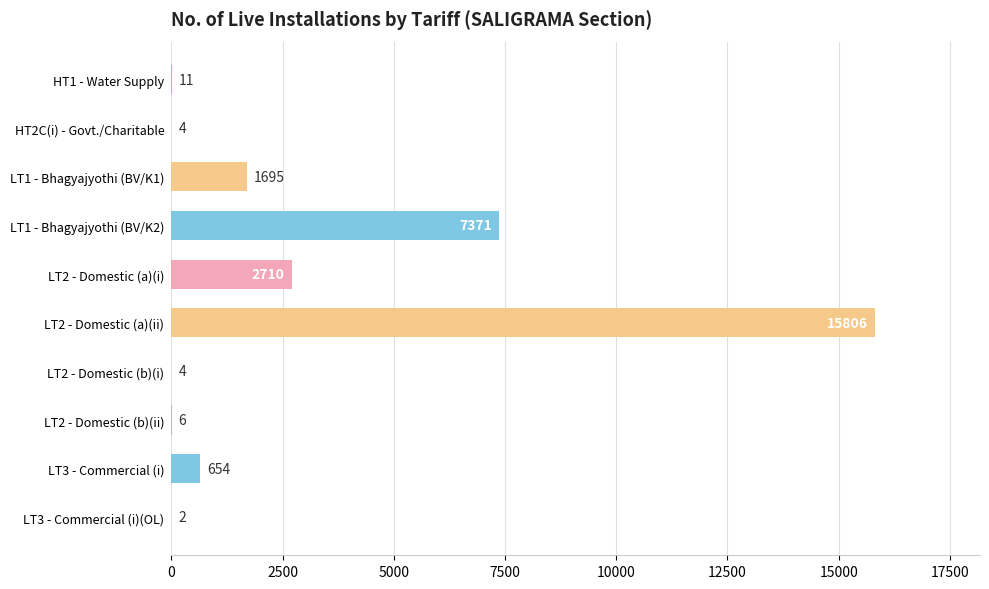

What is the sum of all values?

28263